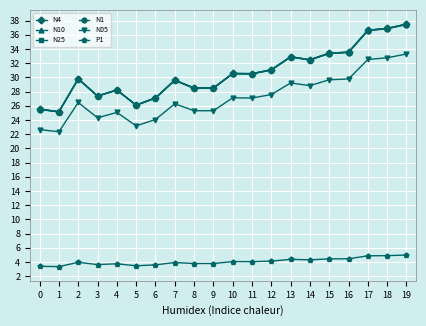

How many values in the N05 series exceed 27?

10